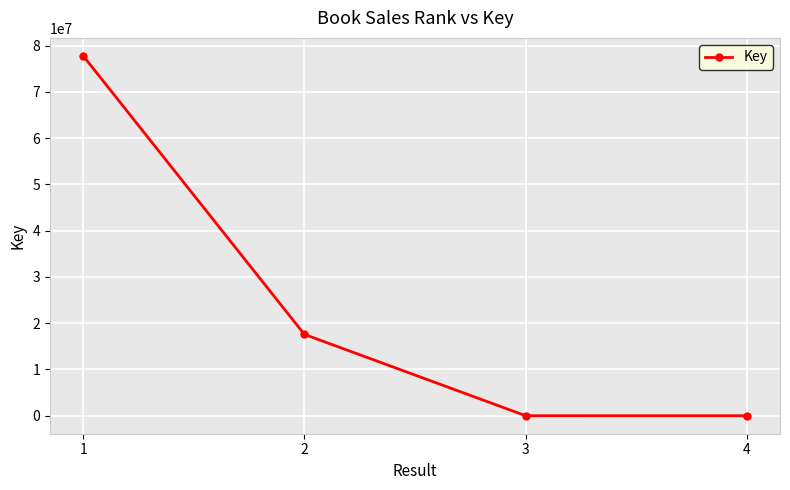

Does the chart have visible grid lines?

Yes